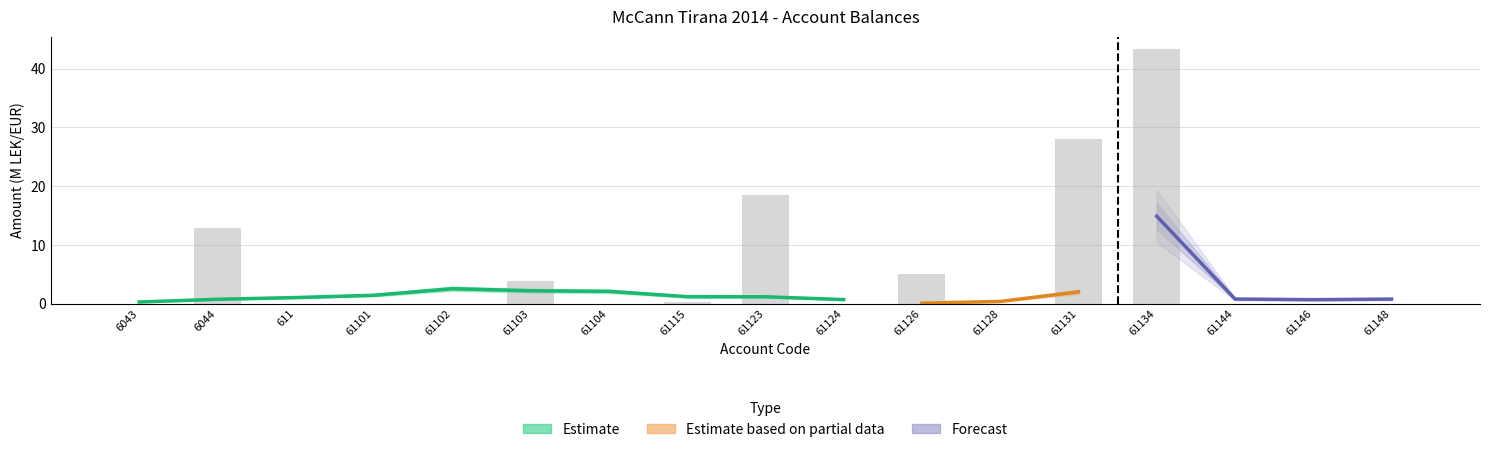

How many positive values are there?

7